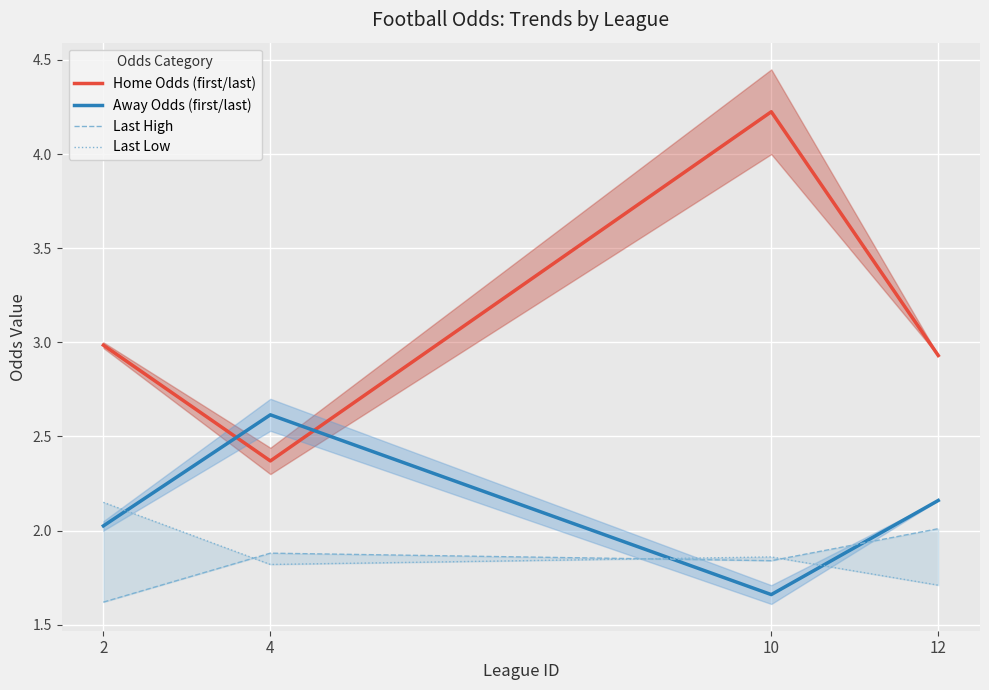

What is the difference between the maximum and second lowest values in the Last Low series?

0.3